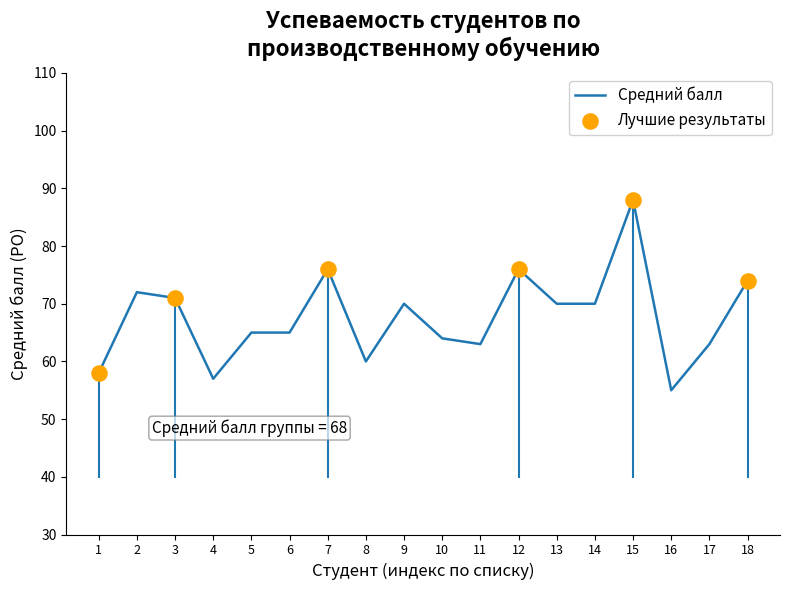

Which has a higher value, 5 or 9?

9